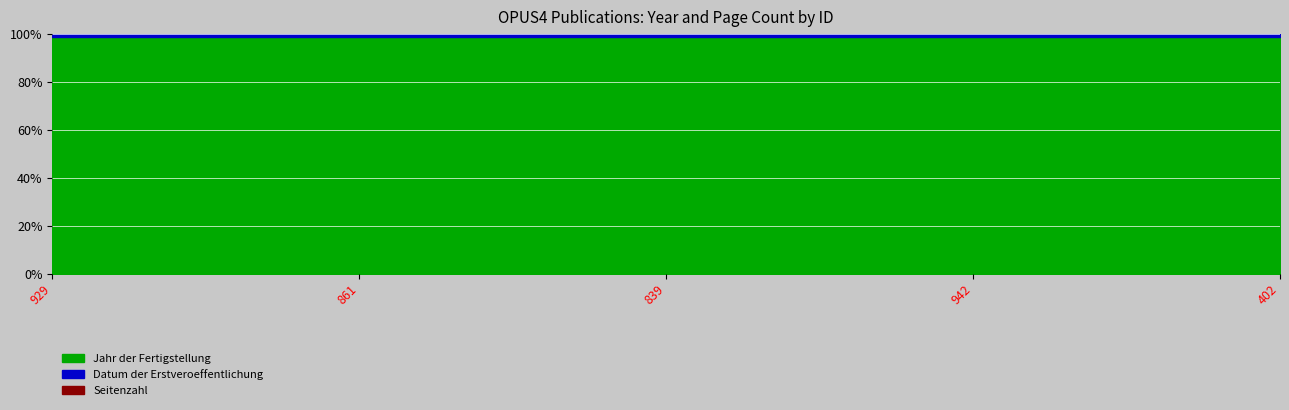

Which series has the largest range (max minus min)?

Seitenzahl